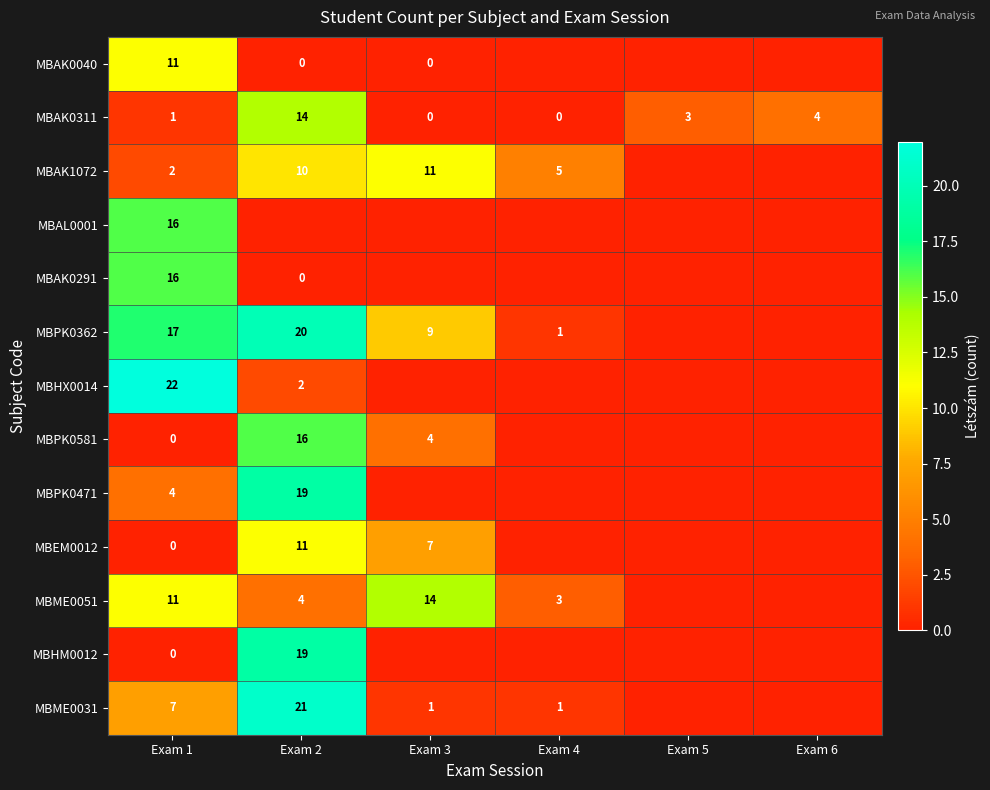

What is the spread (max minus min) of values at Exam 1?

22